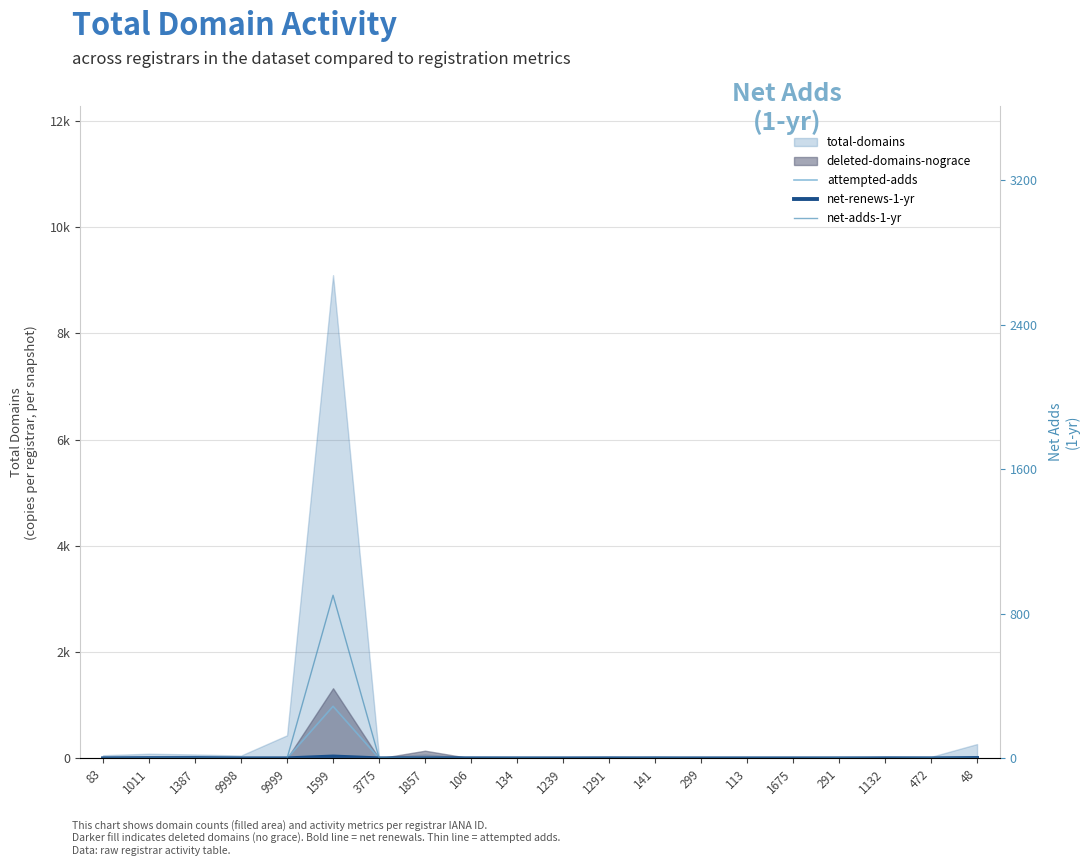

Does the chart display data point markers on the line(s)?

No